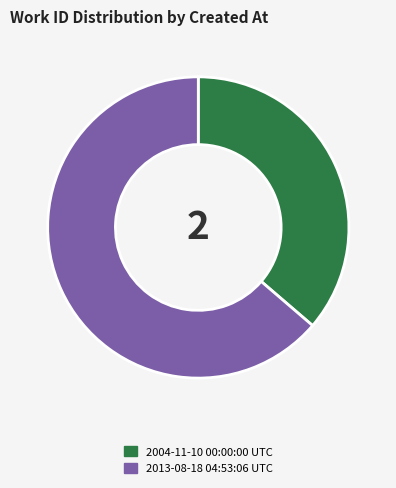

Approximately how many times larger is the value at 2004-11-10 00:00:00 UTC compared to 2013-08-18 04:53:06 UTC?

0.6